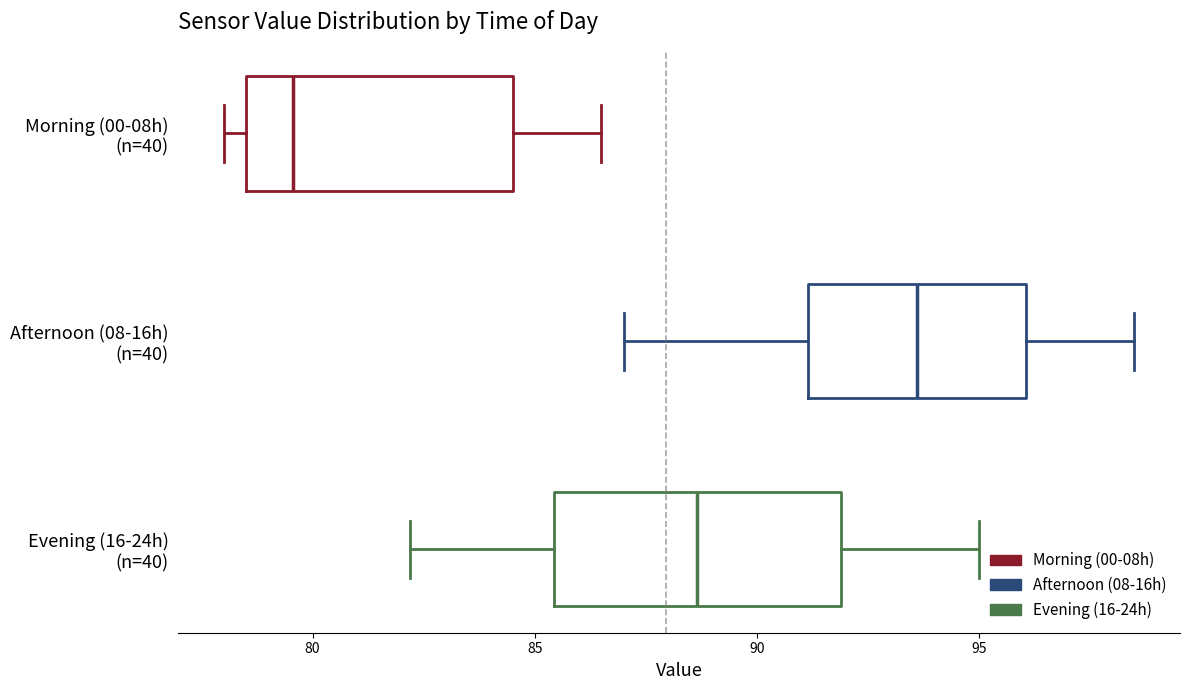

Reading bottom to top, read every box against the x-axis: the position of its median line, the range the box covers, and the ends of its whiskers. The values are not printed on the chart, so give them approximately, as read against the axis.

Evening (16-24h) (n=40): median 88.5, box 85.5 to 92.0, whiskers 82.0 to 95.0
Afternoon (08-16h) (n=40): median 93.5, box 91.0 to 96.0, whiskers 87.0 to 98.5
Morning (00-08h) (n=40): median 79.5, box 78.5 to 84.5, whiskers 78.0 to 86.5